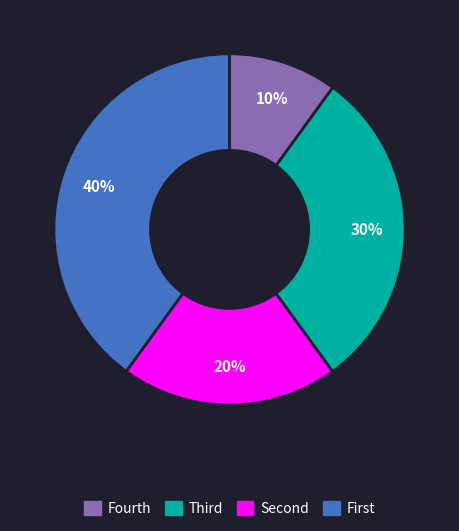

How many segments does this pie chart have?

4